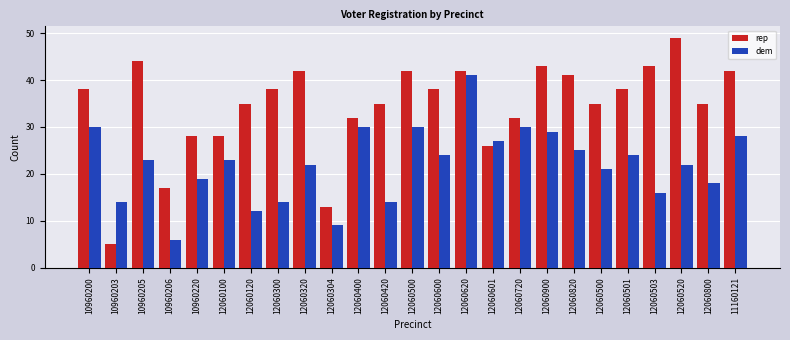

How many bars are there in each group?

2